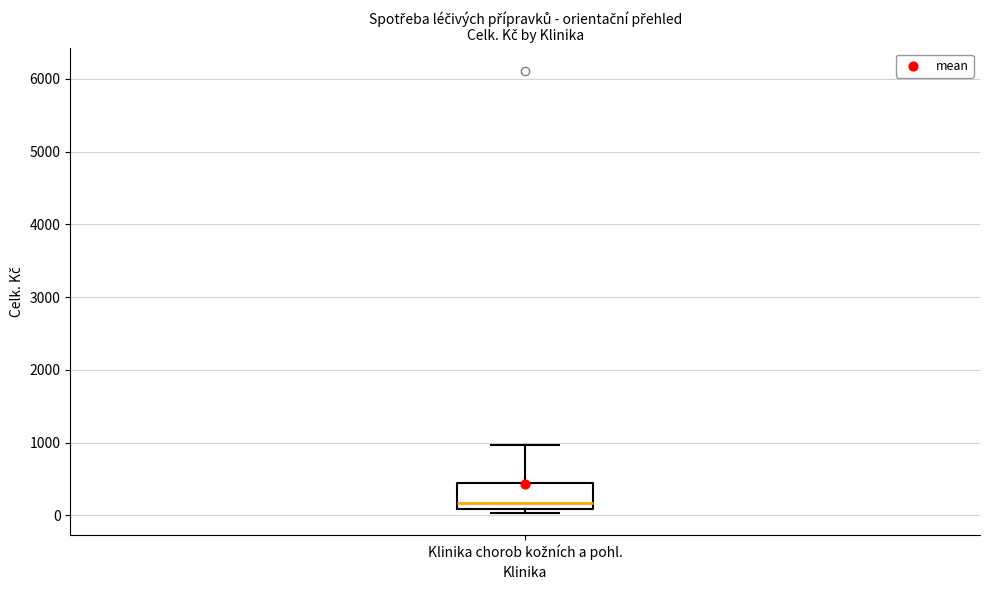

Where does the upper whisker of the box for Klinika chorob kožních a pohl. end on the y-axis? The values are not printed on the chart, so give them approximately, as read against the axis.

1000